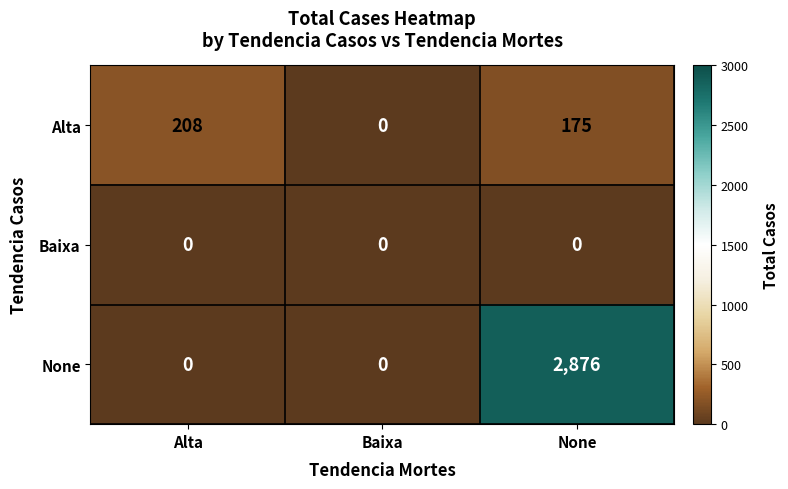

Reading left to right, list all the values displayed in this chart.

Alta: 208	0	175
Baixa: 0	0	0
None: 0	0	2876